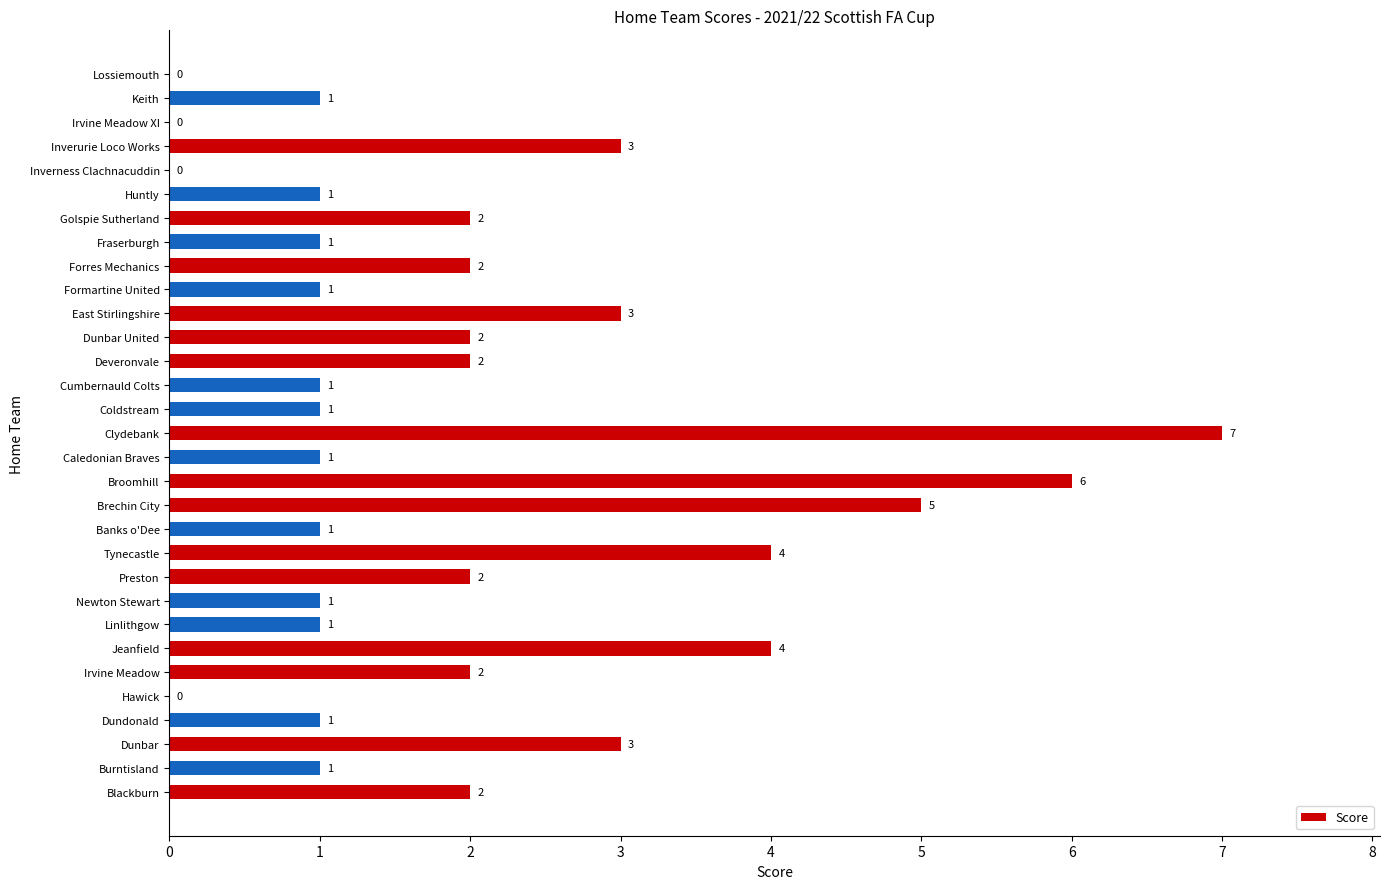

Reading bottom to top, what are all the values shown in this chart?

Blackburn=2	Burntisland=1	Dunbar=3	Dundonald=1	Hawick=0	Irvine Meadow=2	Jeanfield=4	Linlithgow=1	Newton Stewart=1	Preston=2	Tynecastle=4	Banks o'Dee=1	Brechin City=5	Broomhill=6	Caledonian Braves=1	Clydebank=7	Coldstream=1	Cumbernauld Colts=1	Deveronvale=2	Dunbar United=2	East Stirlingshire=3	Formartine United=1	Forres Mechanics=2	Fraserburgh=1	Golspie Sutherland=2	Huntly=1	Inverness Clachnacuddin=0	Inverurie Loco Works=3	Irvine Meadow XI=0	Keith=1	Lossiemouth=0